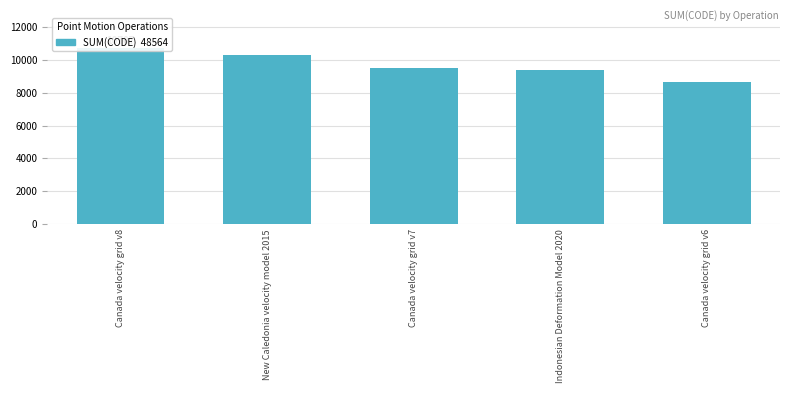

What is the label of the 3rd bar from the left?

Canada velocity grid v7